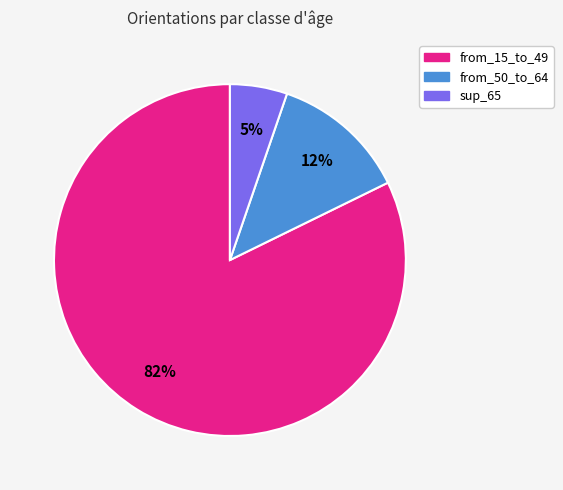

To the nearest percent, what is the average slice percentage?

33%